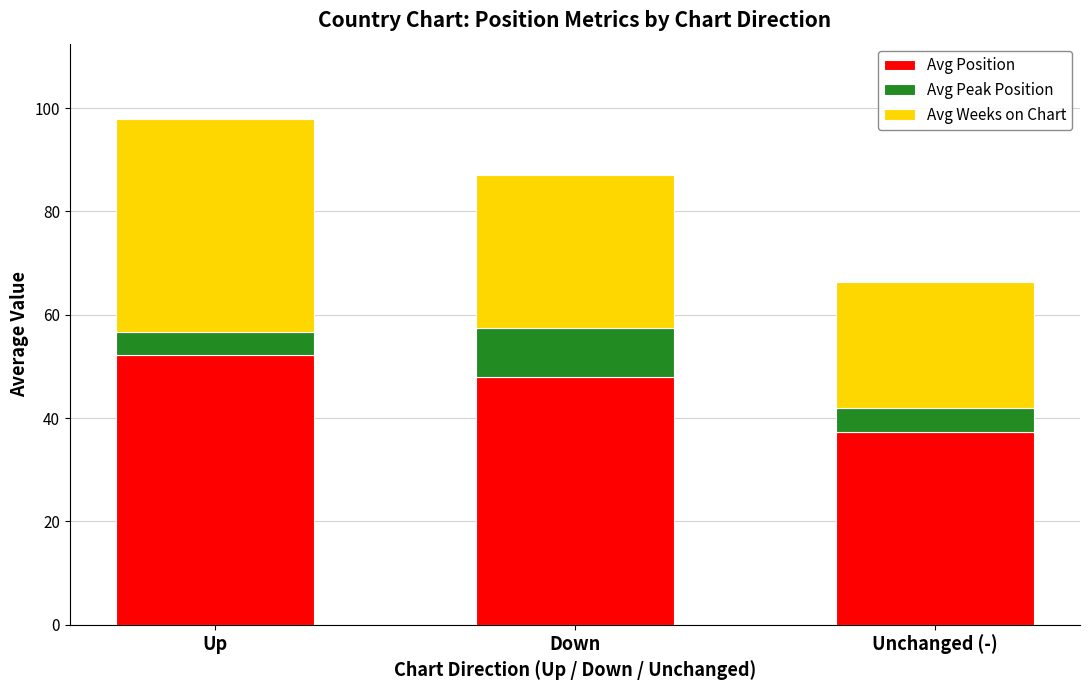

The Avg Position series shows 37.3 at Unchanged (-). True or false?

True